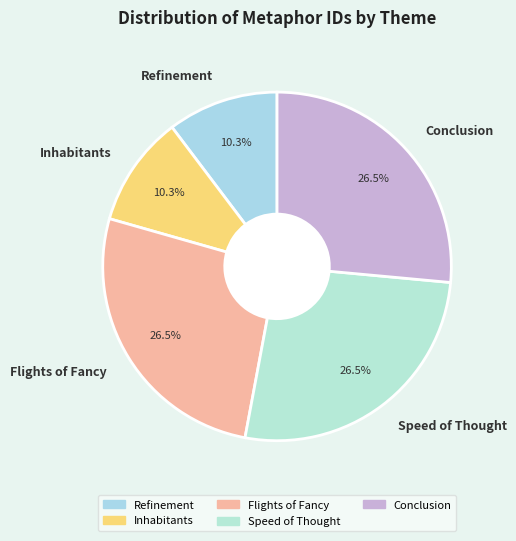

Which has a higher value, Inhabitants or Flights of Fancy?

Flights of Fancy